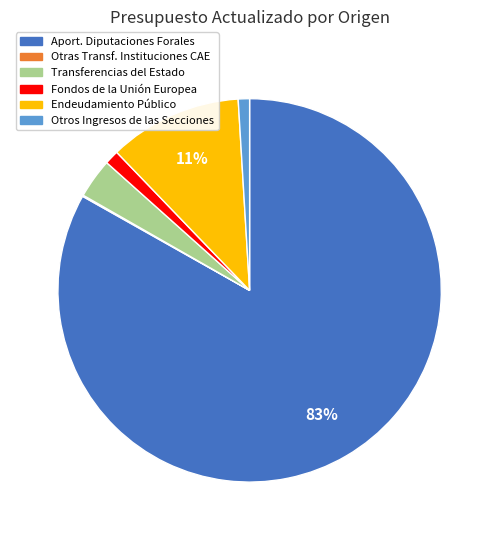

Is there a majority slice in this chart?

Yes